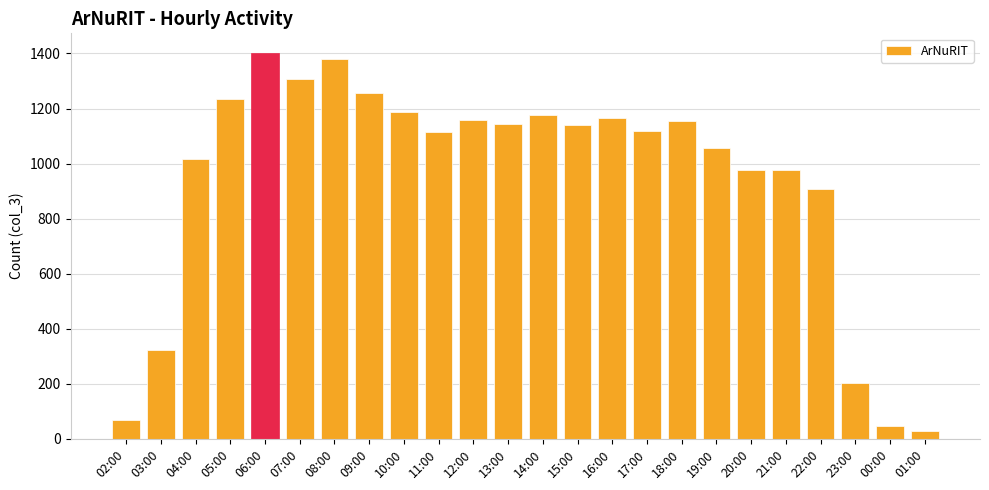

What is the difference between the values at 01:00 and 14:00?

1148